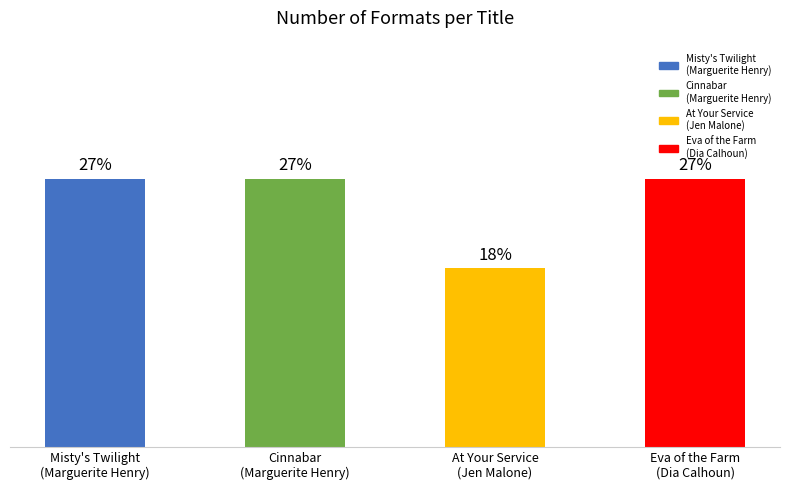

The value at Misty's Twilight
(Marguerite Henry) is 5. True or false?

False